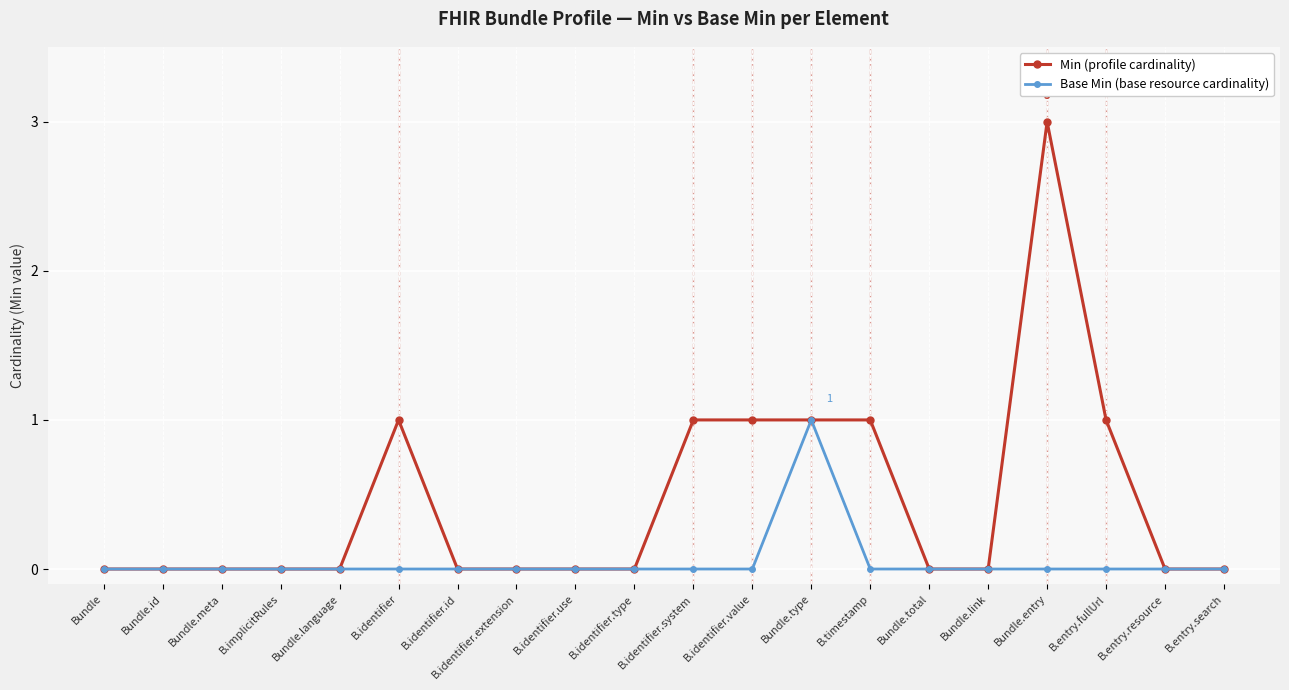

Reading left to right, what are all the values shown in this chart?

Min (profile cardinality): 0	0	0	0	0	1	0	0	0	0	1	1	1	1	0	0	3	1	0	0
Base Min (base resource cardinality): 0	0	0	0	0	0	0	0	0	0	0	0	1	0	0	0	0	0	0	0